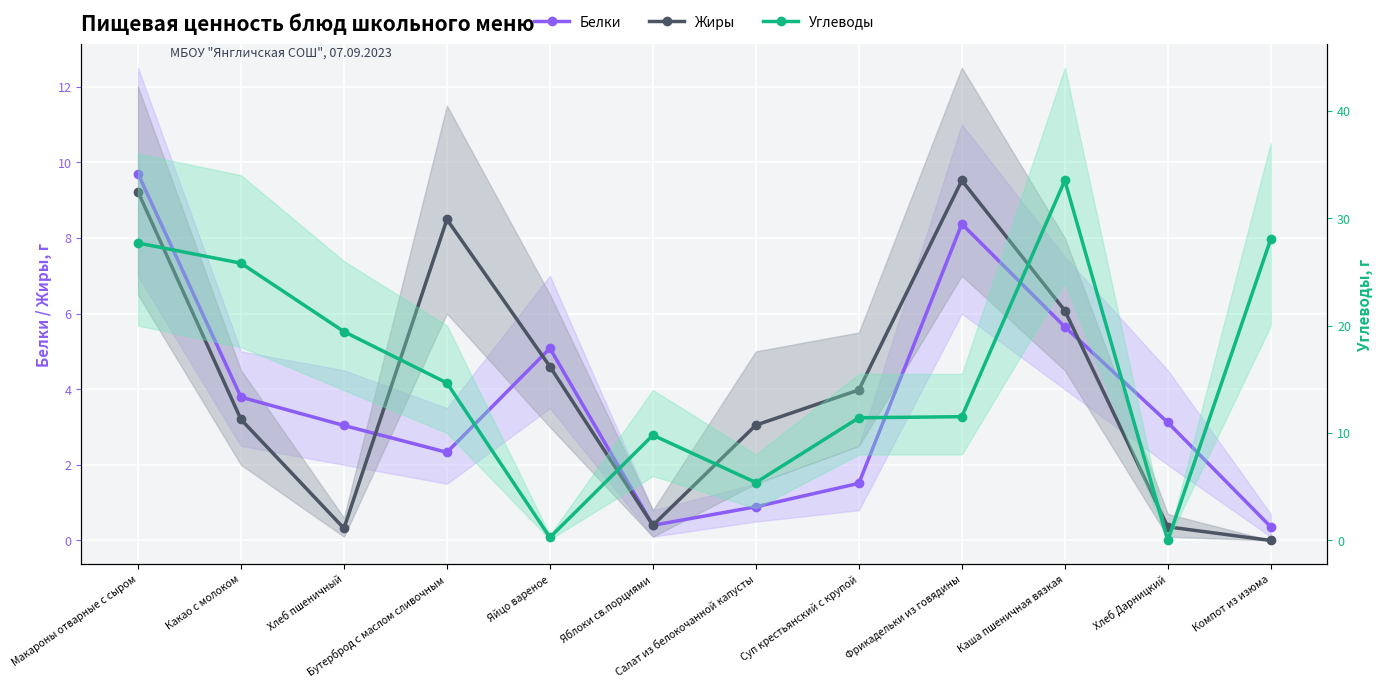

What are all the series names shown in the legend?

Белки, Жиры, Углеводы